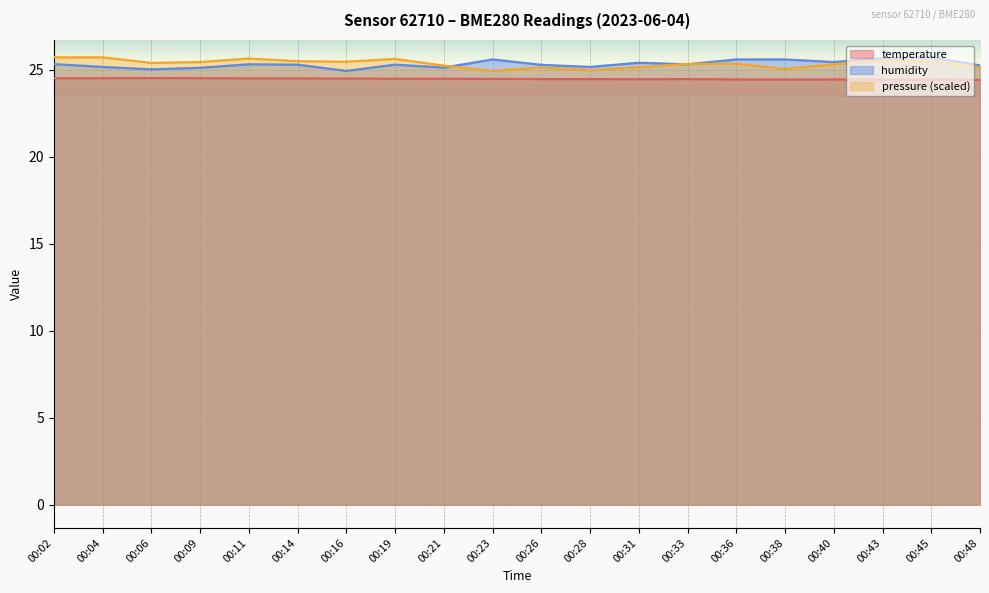

True or false: pressure_norm has a value of 17.5 at 00:19.

False